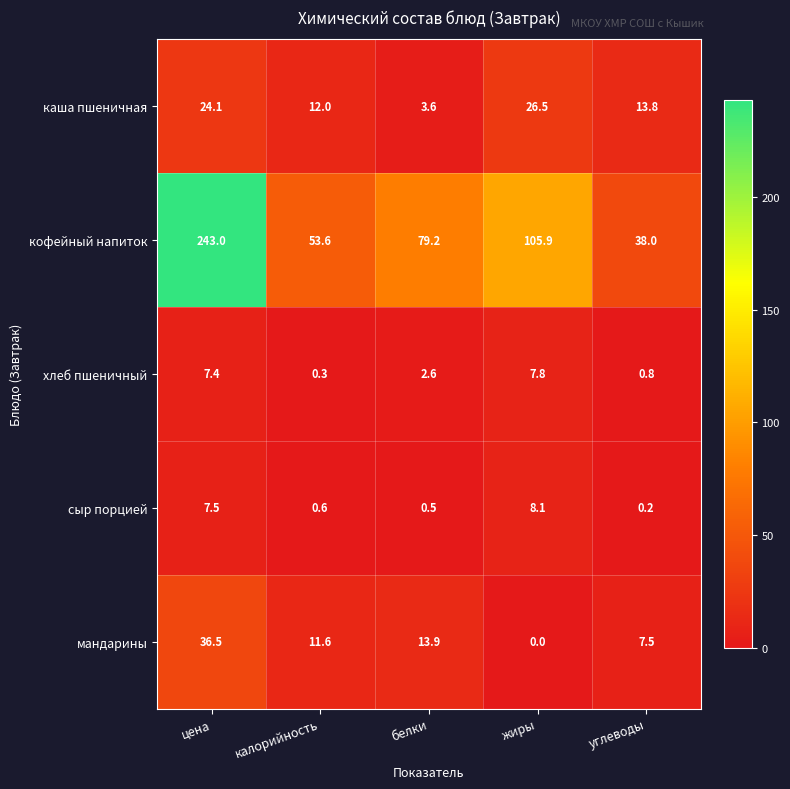

Reading left to right, transcribe all the data shown in this chart.

каша пшеничная: 24.1	12.0	3.6	26.5	13.8
кофейный напиток: 243.0	53.6	79.2	105.9	38.0
хлеб пшеничный: 7.4	0.3	2.6	7.8	0.8
сыр порцией: 7.5	0.6	0.5	8.1	0.2
мандарины: 36.5	11.6	13.9	0.0	7.5